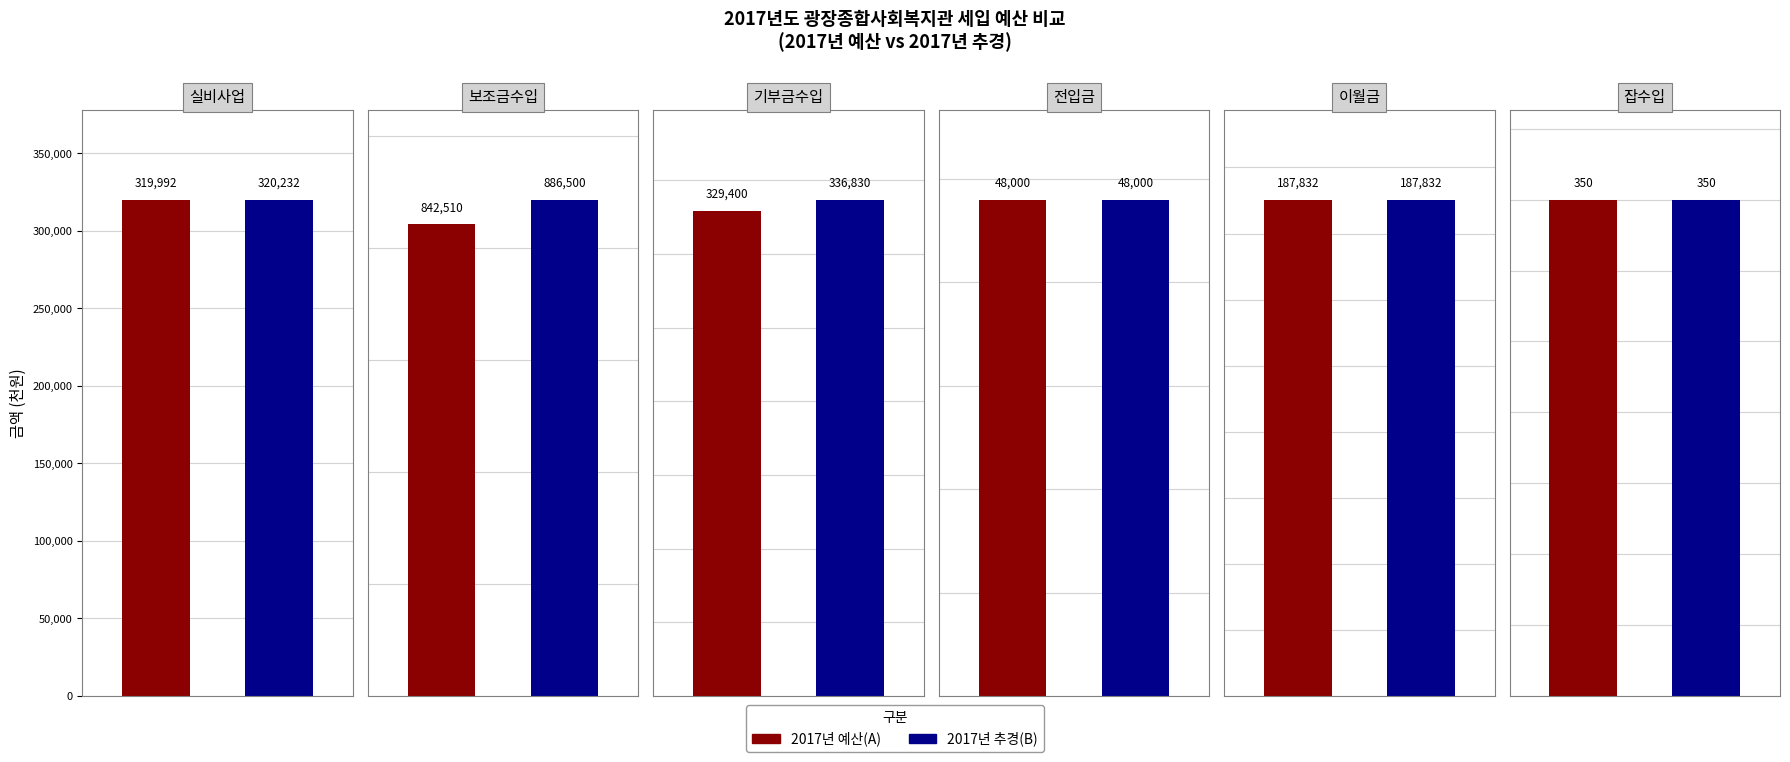

What is the difference between the 2017년 예산(A) values at 실비사업 and 보조금수입?

522518